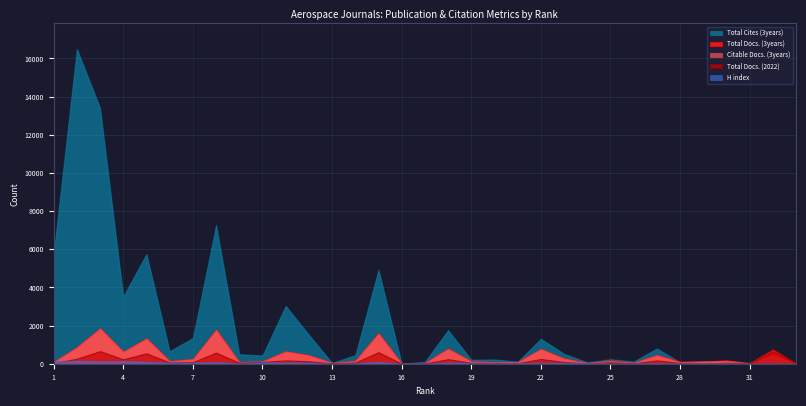

Is it true that Total Docs. (3years) equals 277 at 23?

True